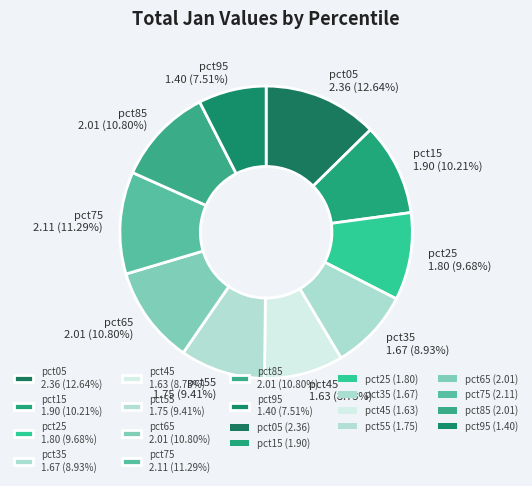

What is the largest slice in the pie chart?

pct05